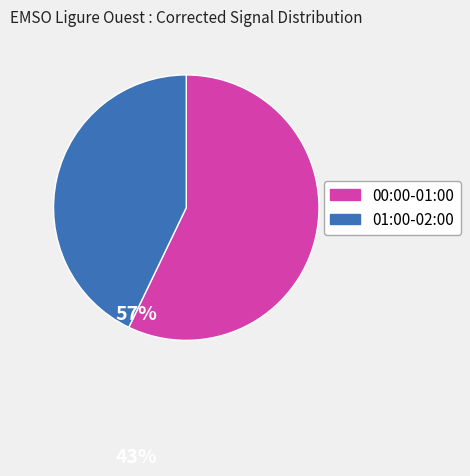

Is there any slice that represents more than half of the pie?

Yes